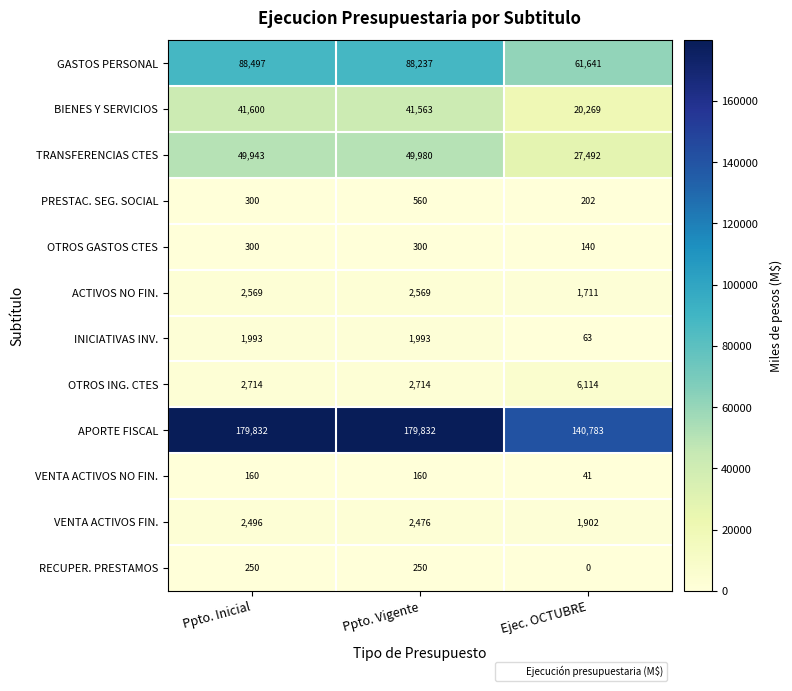

Is it true that PRESTAC. SEG. SOCIAL equals 67 at Ppto. Inicial?

False